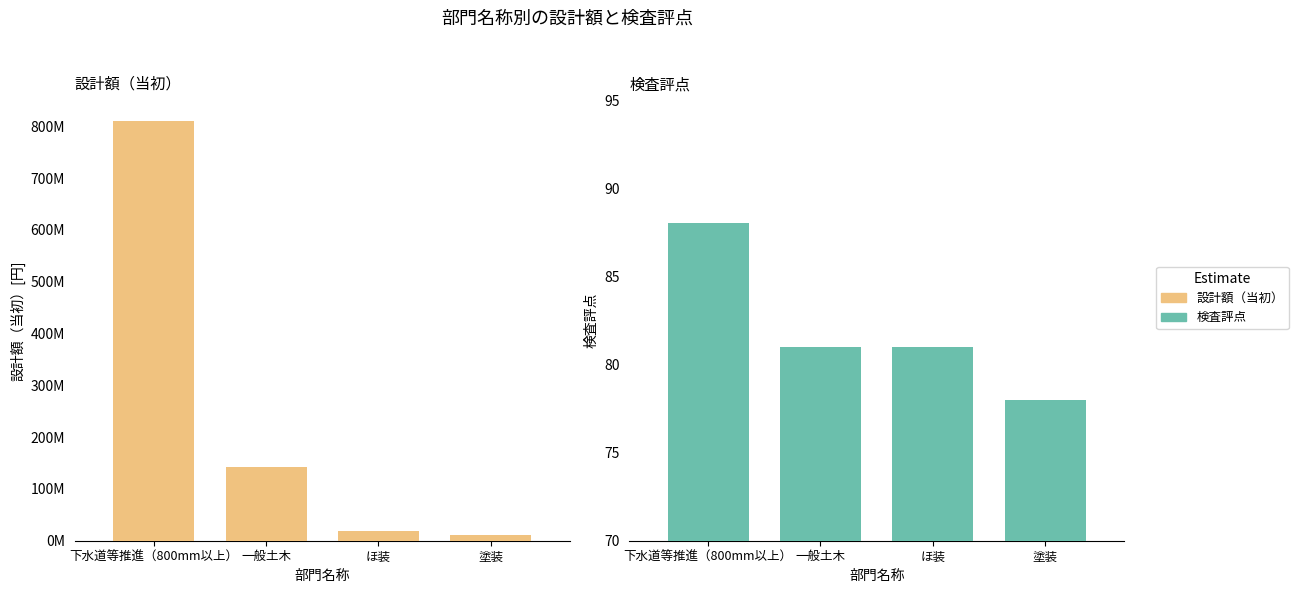

What is the difference between the 設計額（当初） values at ほ装 and 一般土木?

122760000